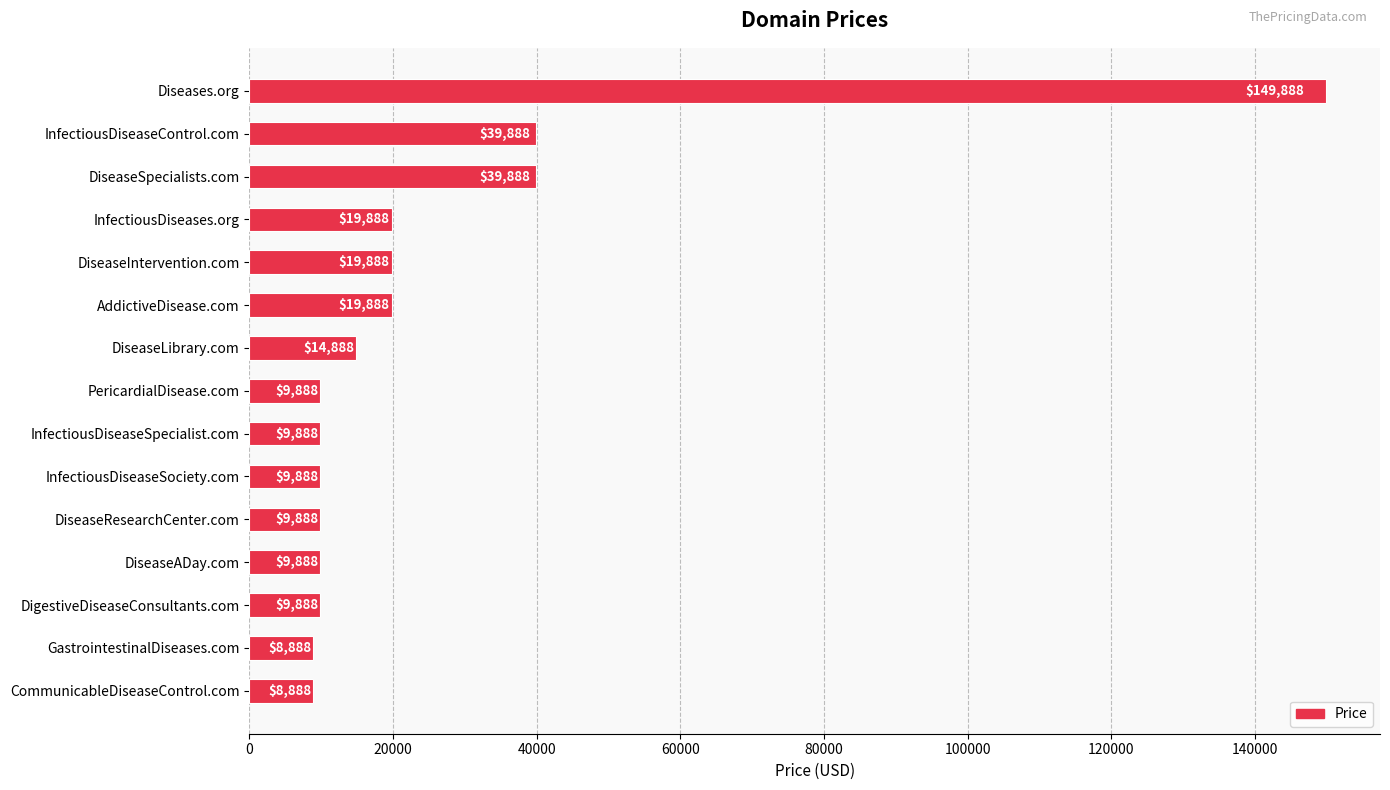

Reading top to bottom, list all the values displayed in this chart.

149888	39888	39888	19888	19888	19888	14888	9888	9888	9888	9888	9888	9888	8888	8888